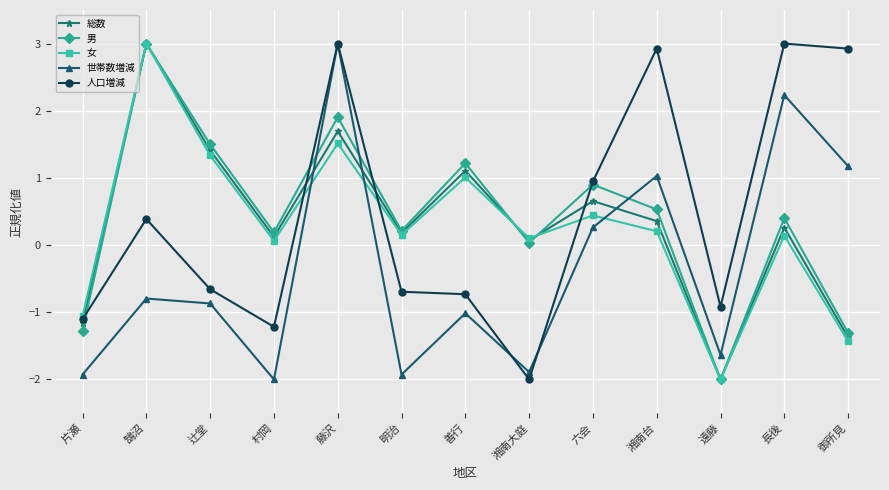

Where do 女 and 世帯数増減 first cross each other?

村岡 and 藤沢